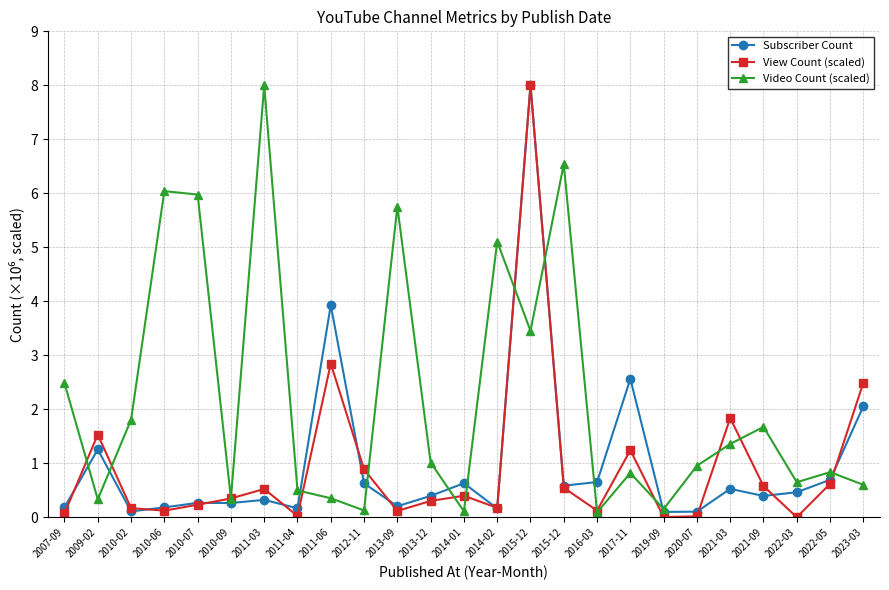

What is the total value across all series at 2013-12?

1.7